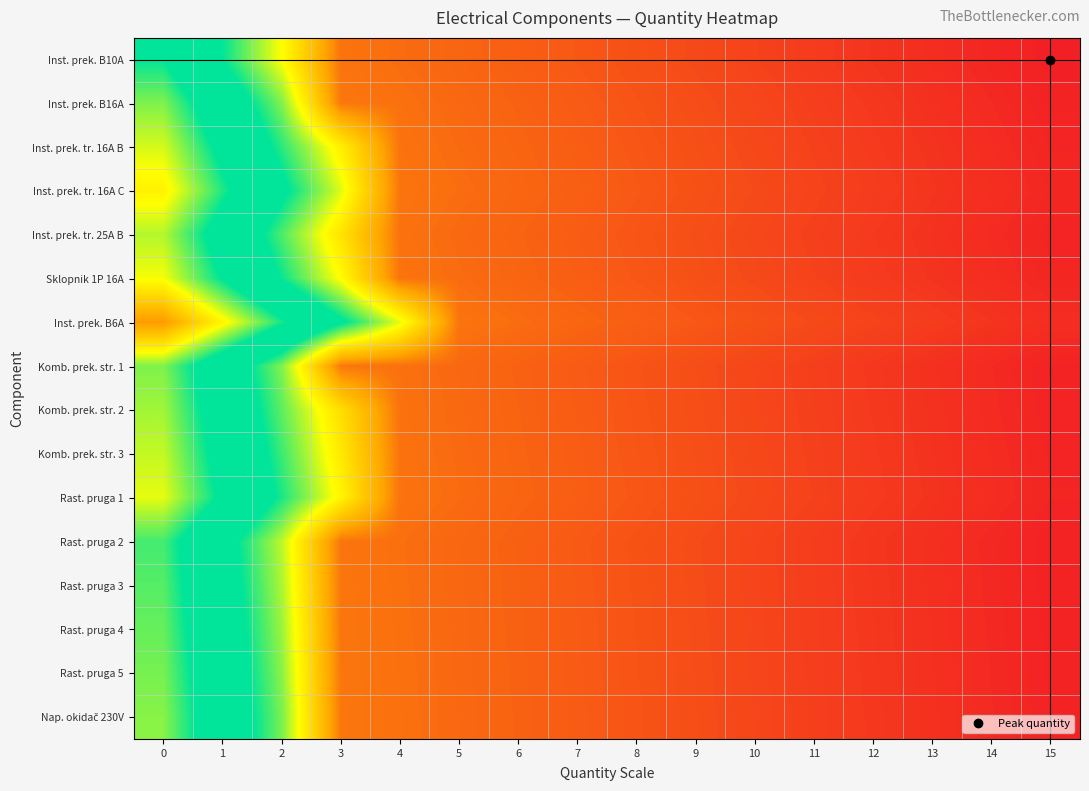

Between 3 and 14, which series saw the biggest shift?

Inst. prek. B6A